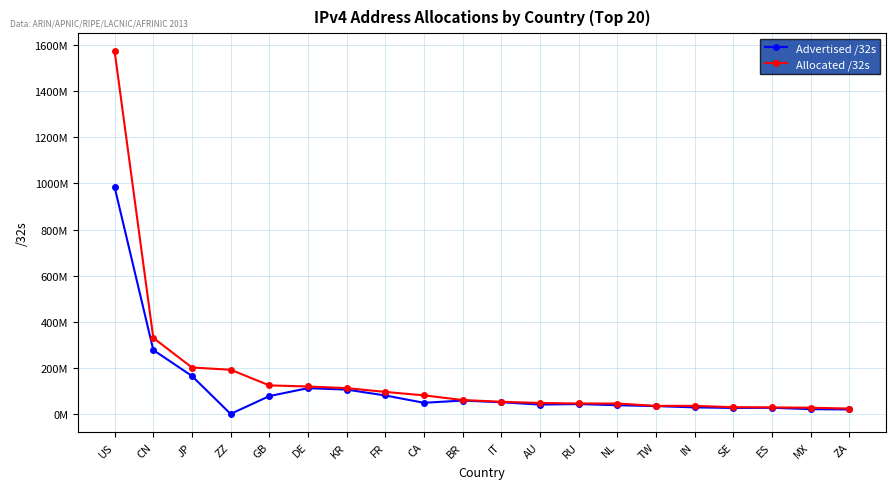

What are all the series names shown in the legend?

Advertised /32s, Allocated /32s